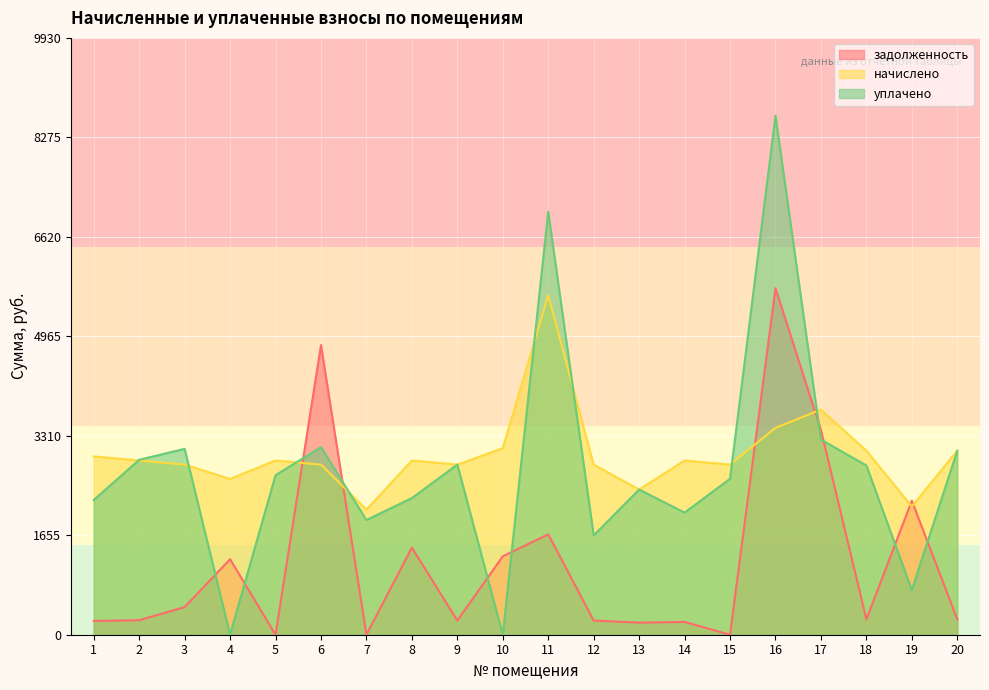

What is the sum of all задолженность values?

24229.3